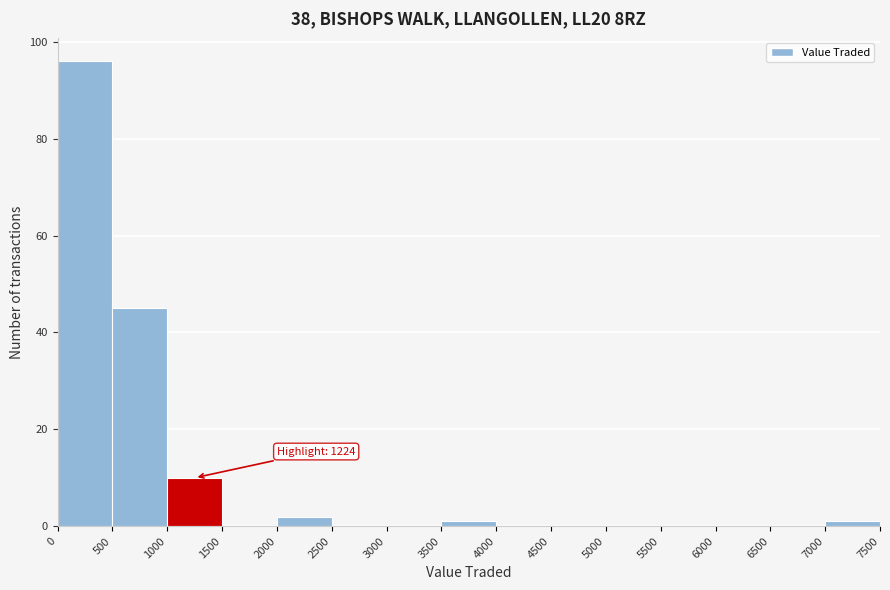

Which range on the x-axis has the tallest bar?

0 to 500